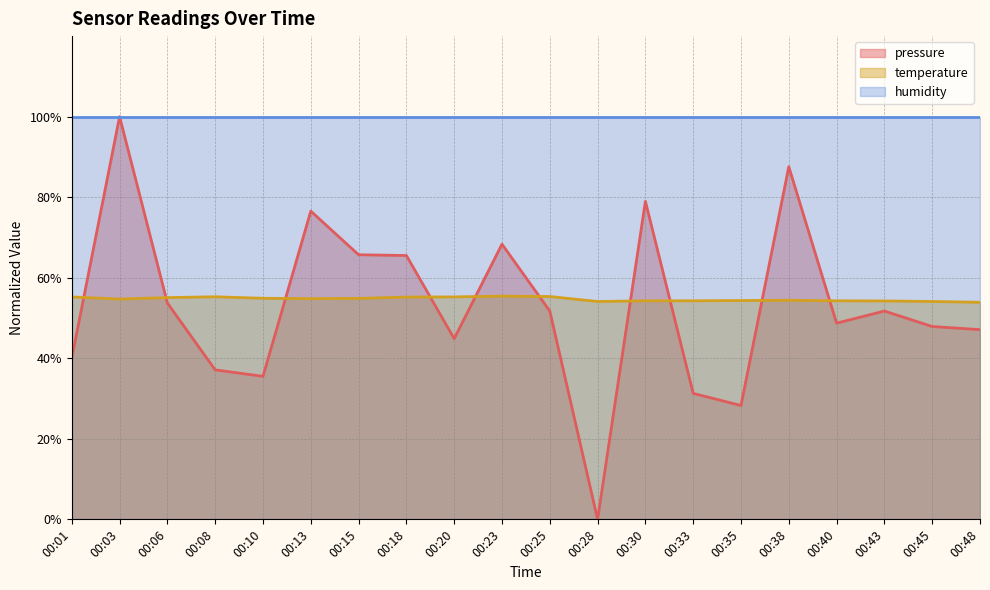

True or false: humidity and temperature cross at least once.

False